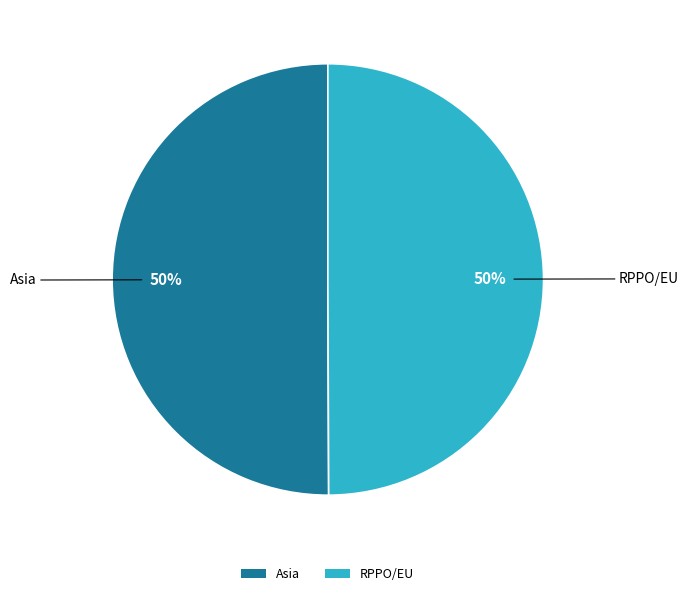

What percentage is the RPPO/EU slice, to the nearest percent?

50%